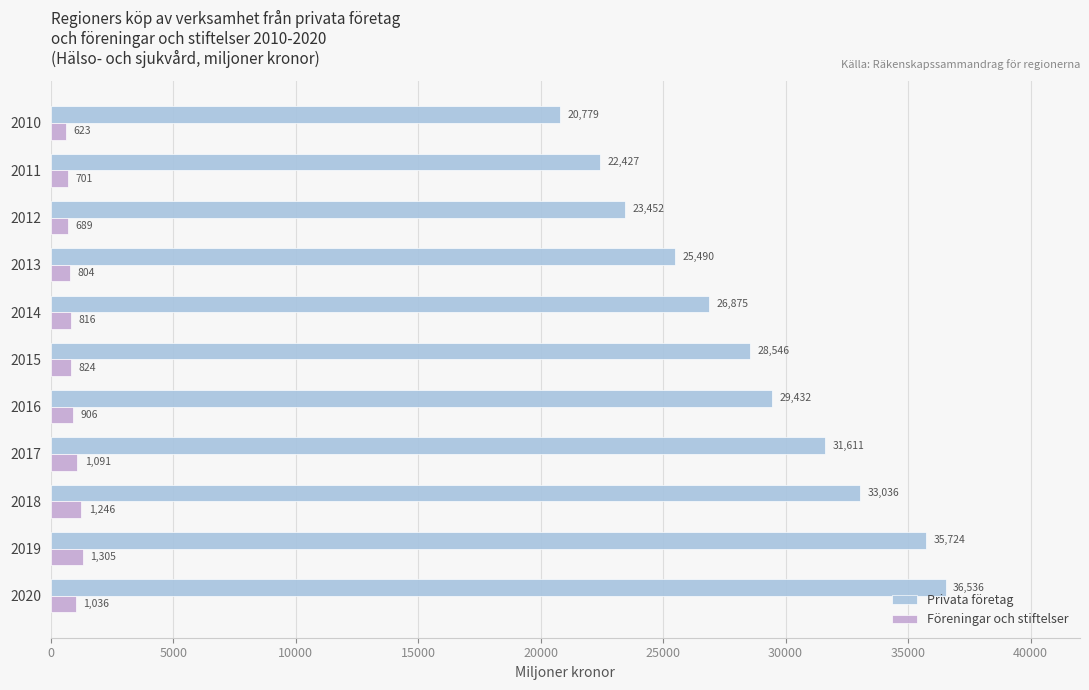

Count the number of data series in this chart.

2